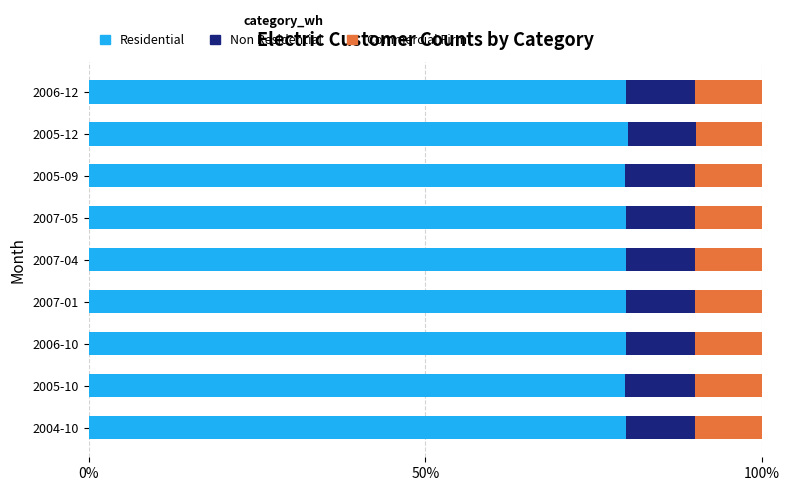

Count the number of data series in this chart.

3